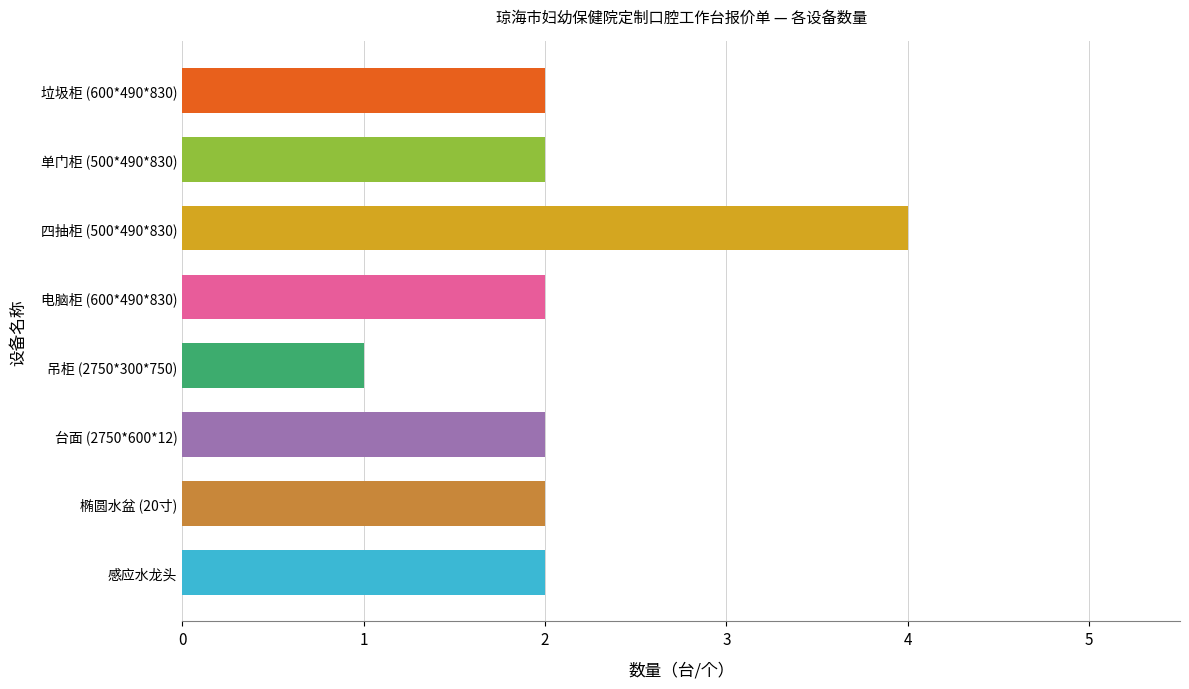

What is the sum of all values?

17